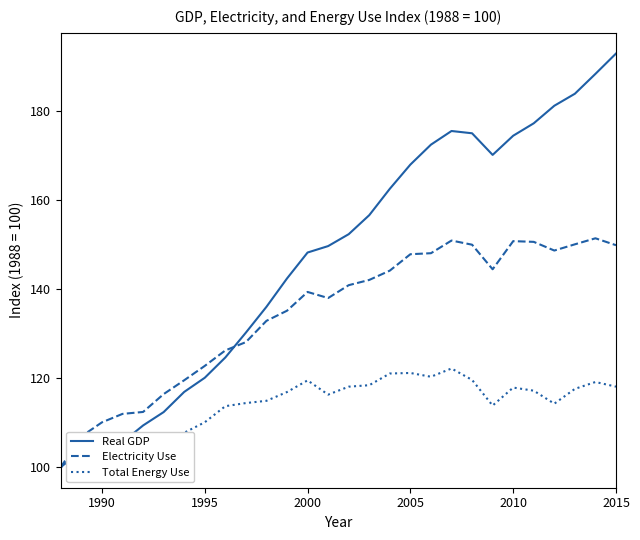

In Total Energy Use, how many points are higher than both neighbors (excluding endpoints)?

6